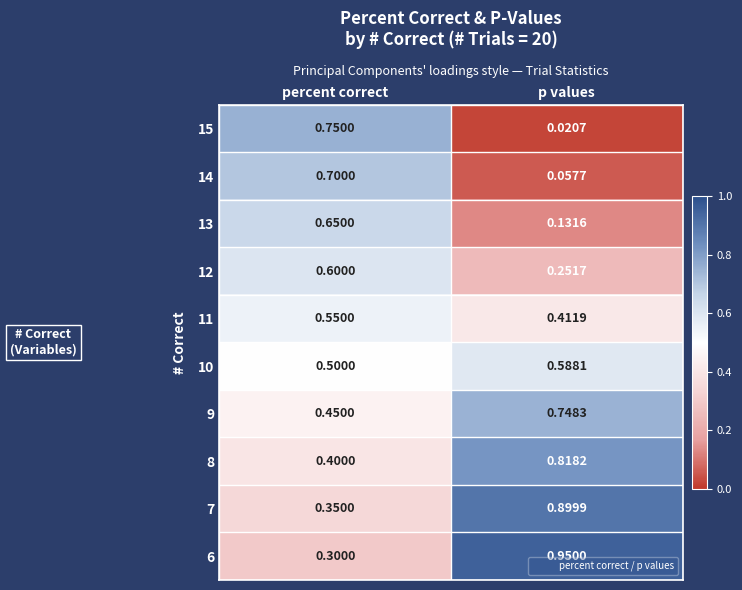

Where is 14 nearest to the value 0?

p values